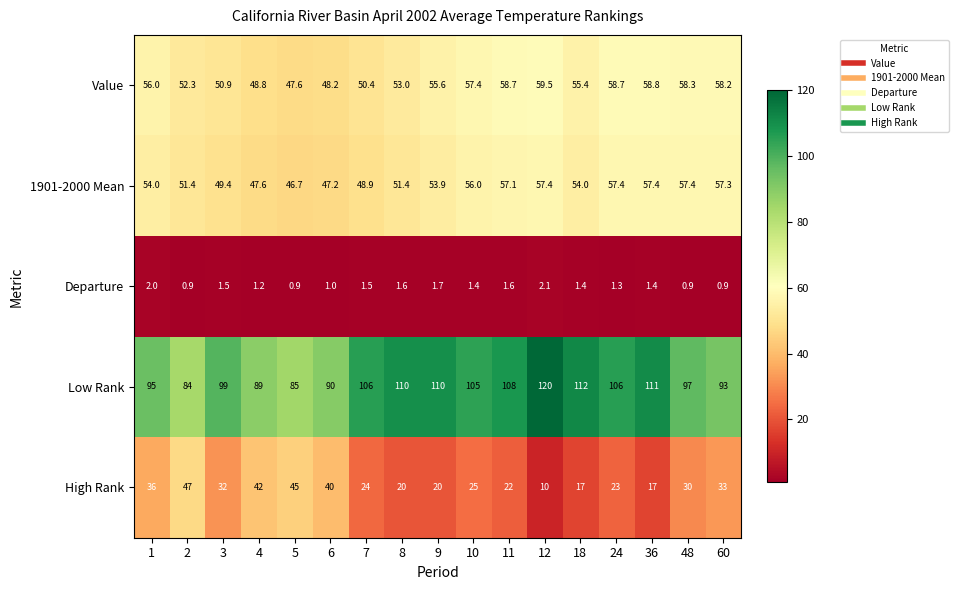

Which series has the largest total across all categories?

Low Rank